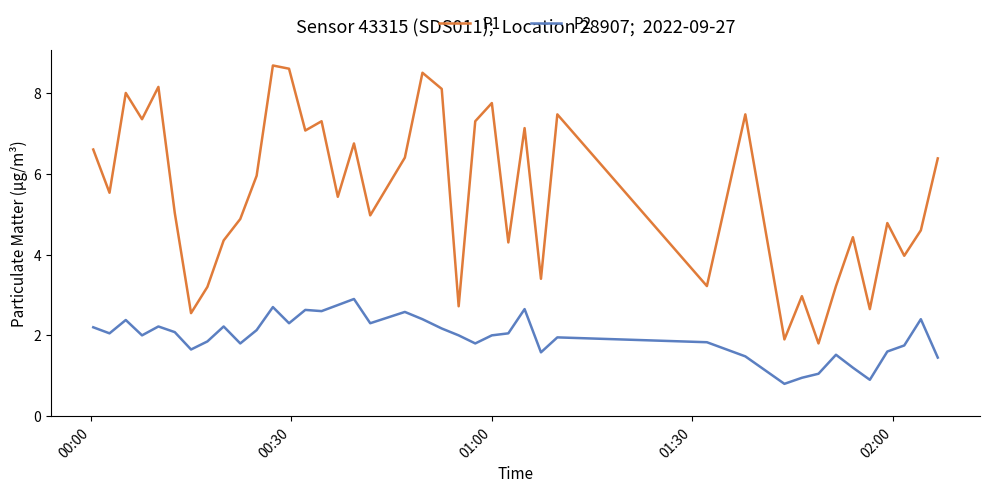

List the series in order of their peak value, lowest first.

P2, P1